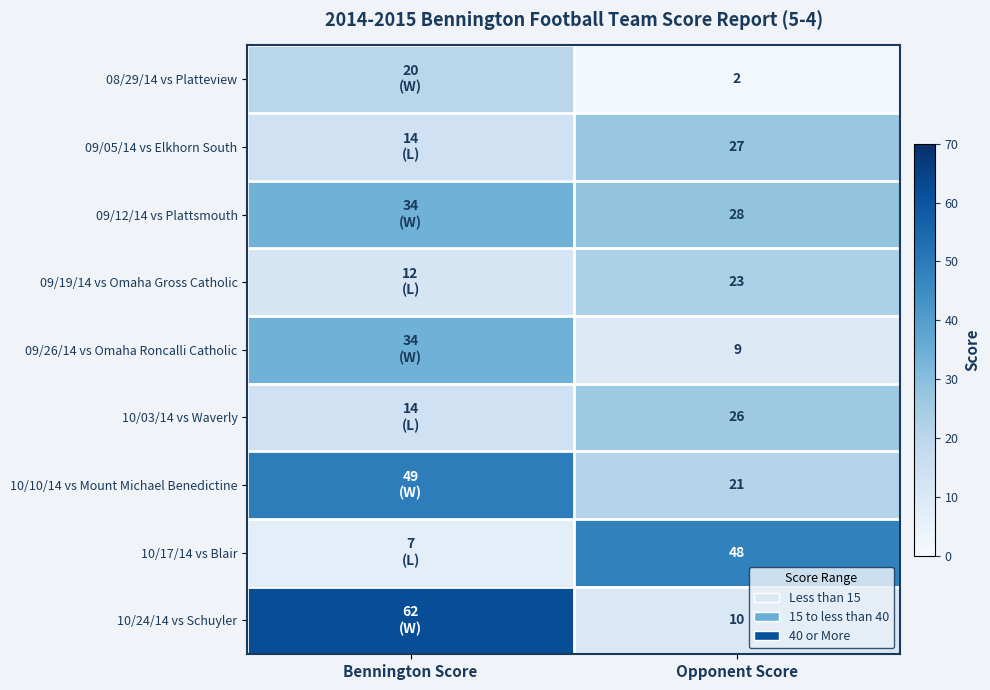

The 09/26/14 vs Omaha Roncalli Catholic series shows 2 at Opponent Score. True or false?

False